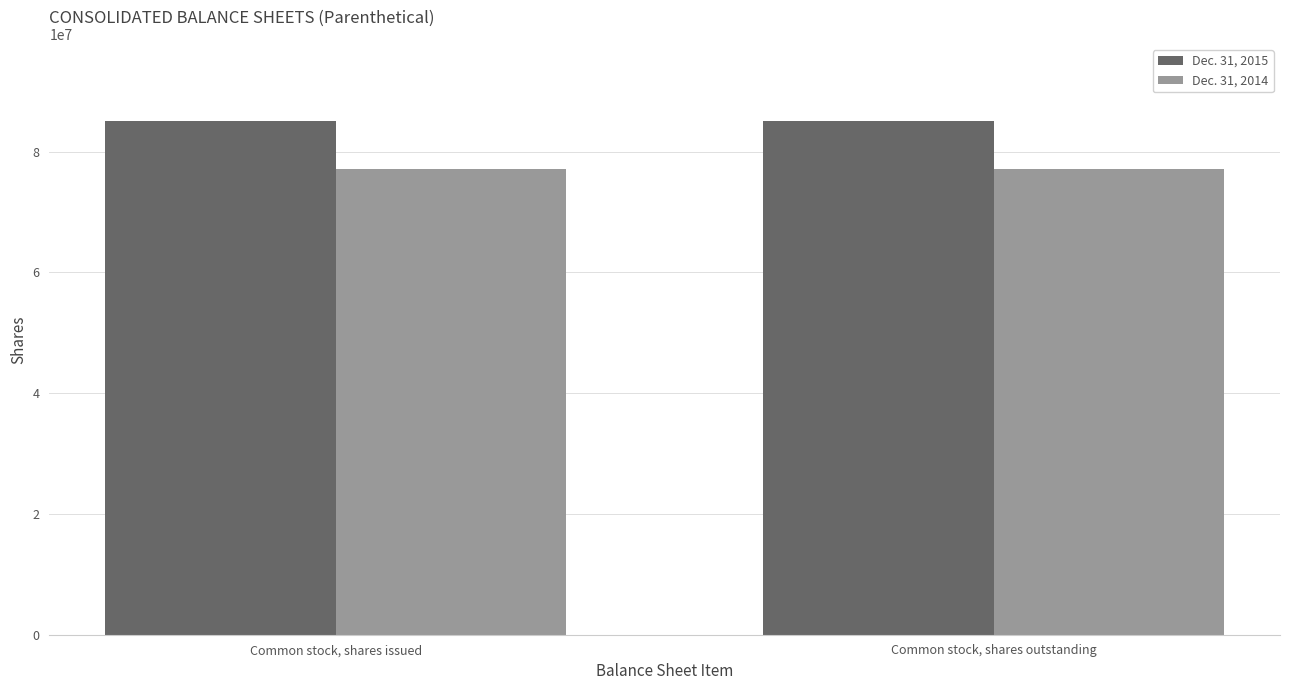

What is the minimum value for Dec. 31, 2014?

77202753